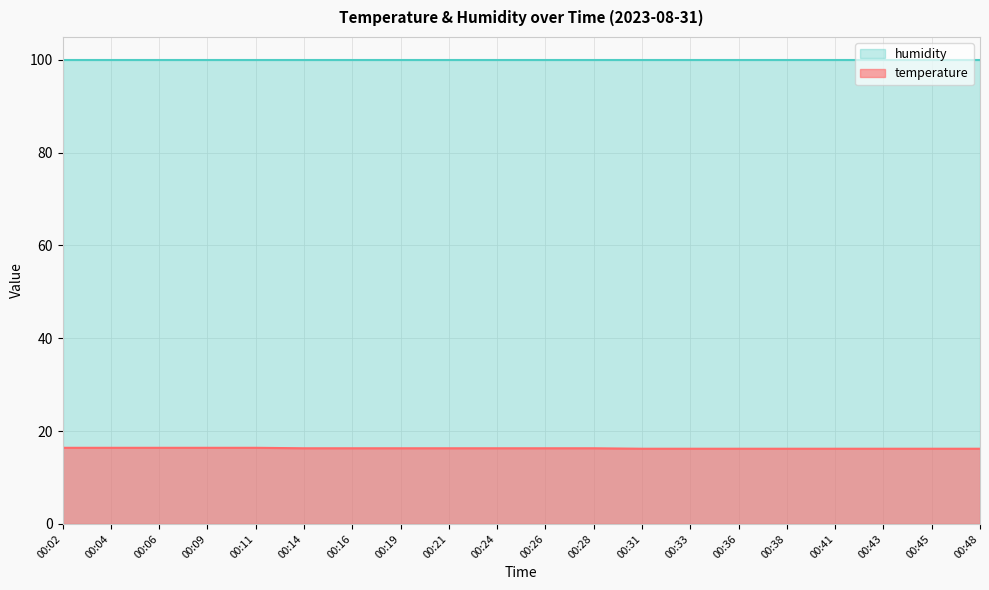

Rank the categories by value from lowest to highest.

00:31, 00:33, 00:36, 00:38, 00:41, 00:43, 00:45, 00:48, 00:14, 00:16, 00:19, 00:21, 00:24, 00:26, 00:28, 00:02, 00:04, 00:06, 00:09, 00:11